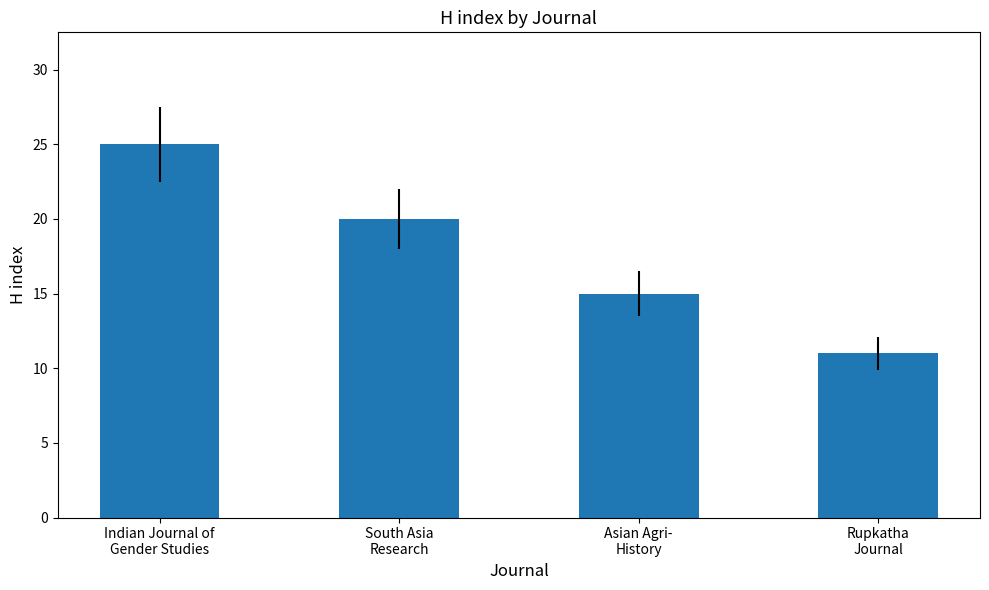

What is the label of the 4th bar from the left?

Rupkatha
Journal